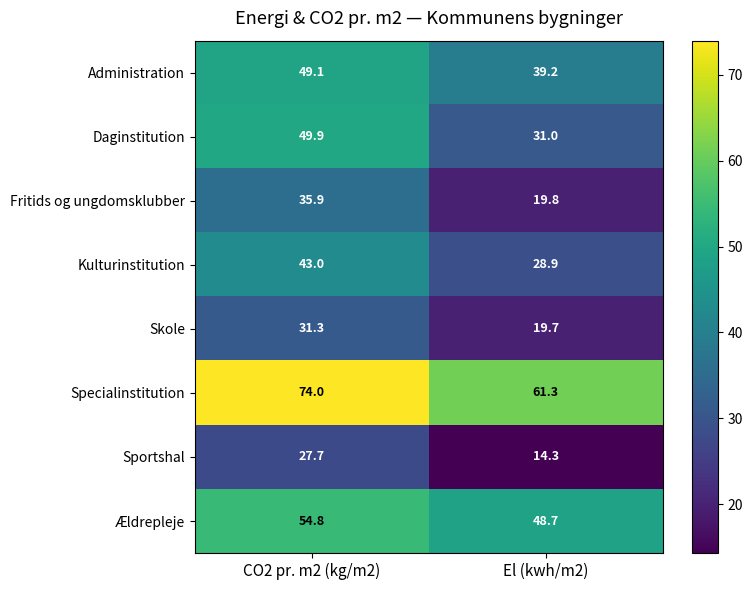

Reading right to left, extract all data points from this chart.

Administration: El (kwh/m2)=39.2	CO2 pr. m2 (kg/m2)=49.1
Daginstitution: El (kwh/m2)=31.0	CO2 pr. m2 (kg/m2)=49.9
Fritids og ungdomsklubber: El (kwh/m2)=19.8	CO2 pr. m2 (kg/m2)=35.9
Kulturinstitution: El (kwh/m2)=28.9	CO2 pr. m2 (kg/m2)=43.0
Skole: El (kwh/m2)=19.7	CO2 pr. m2 (kg/m2)=31.3
Specialinstitution: El (kwh/m2)=61.3	CO2 pr. m2 (kg/m2)=74.0
Sportshal: El (kwh/m2)=14.3	CO2 pr. m2 (kg/m2)=27.7
Ældrepleje: El (kwh/m2)=48.7	CO2 pr. m2 (kg/m2)=54.8